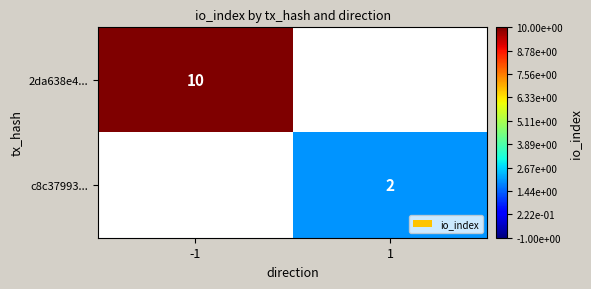

True or false: c8c37993... has a value of 2 at 1.

True